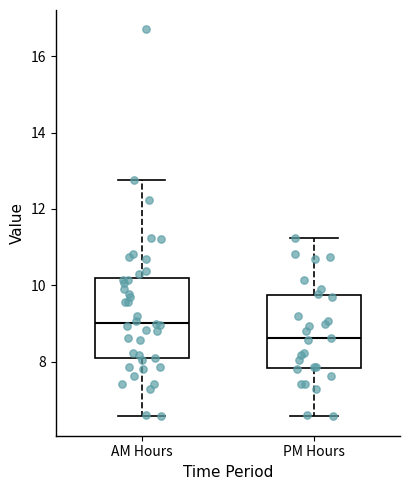

Reading left to right, read every box against the y-axis: the position of its median line, the range the box covers, and the ends of its whiskers. The values are not printed on the chart, so give them approximately, as read against the axis.

AM Hours: median 9.0, box 8.0 to 10.2, whiskers 6.6 to 12.8
PM Hours: median 8.6, box 7.8 to 9.8, whiskers 6.6 to 11.2